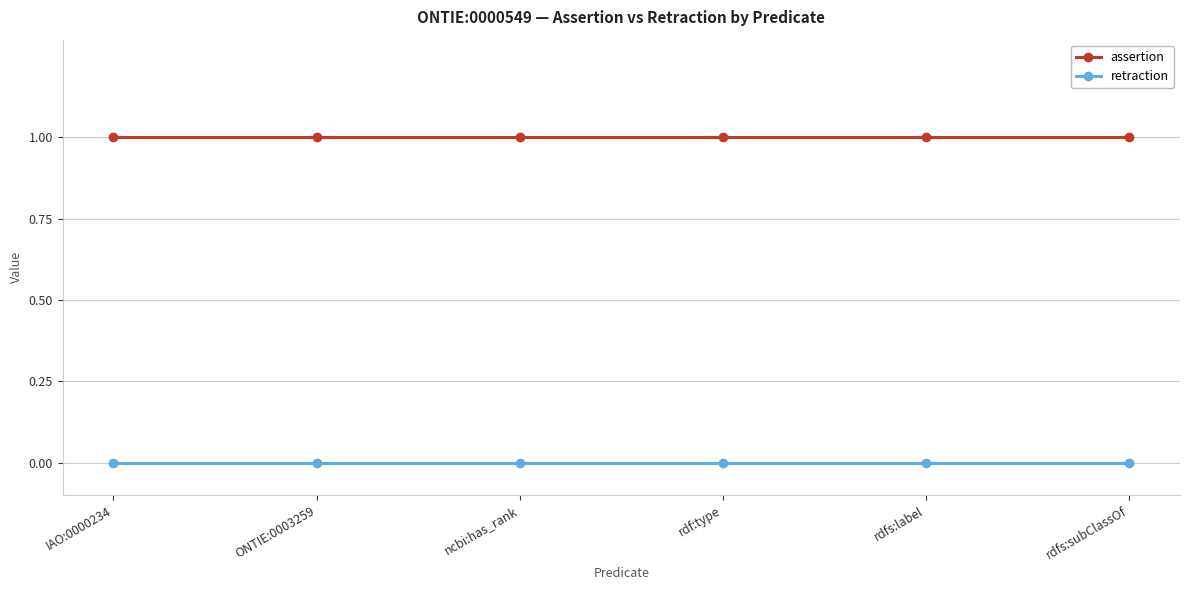

True or false: retraction and assertion cross at least once.

False